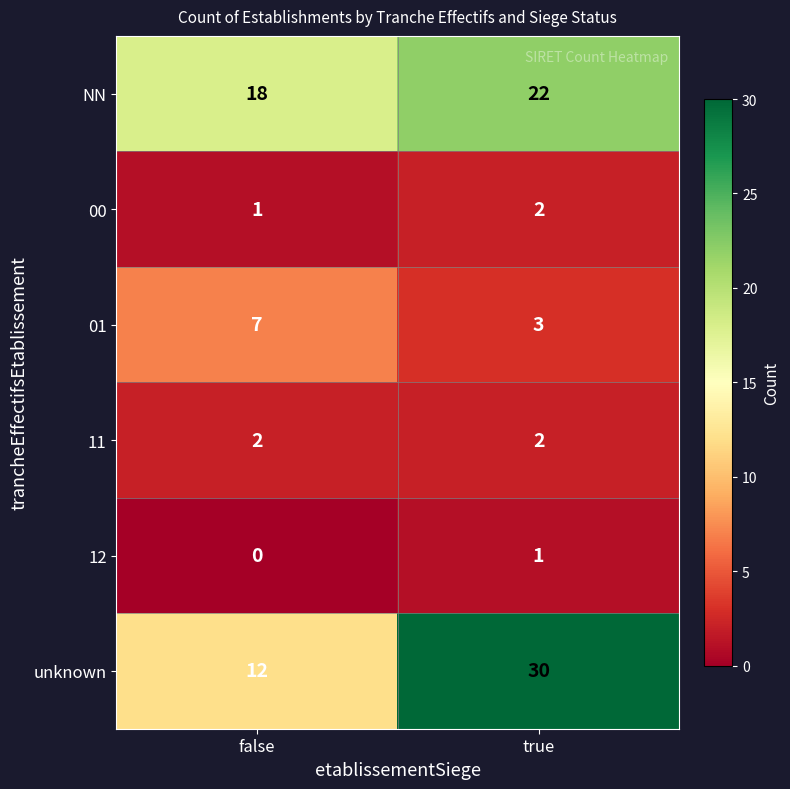

At false, list the series in order from largest to smallest.

NN, unknown, 01, 11, 00, 12